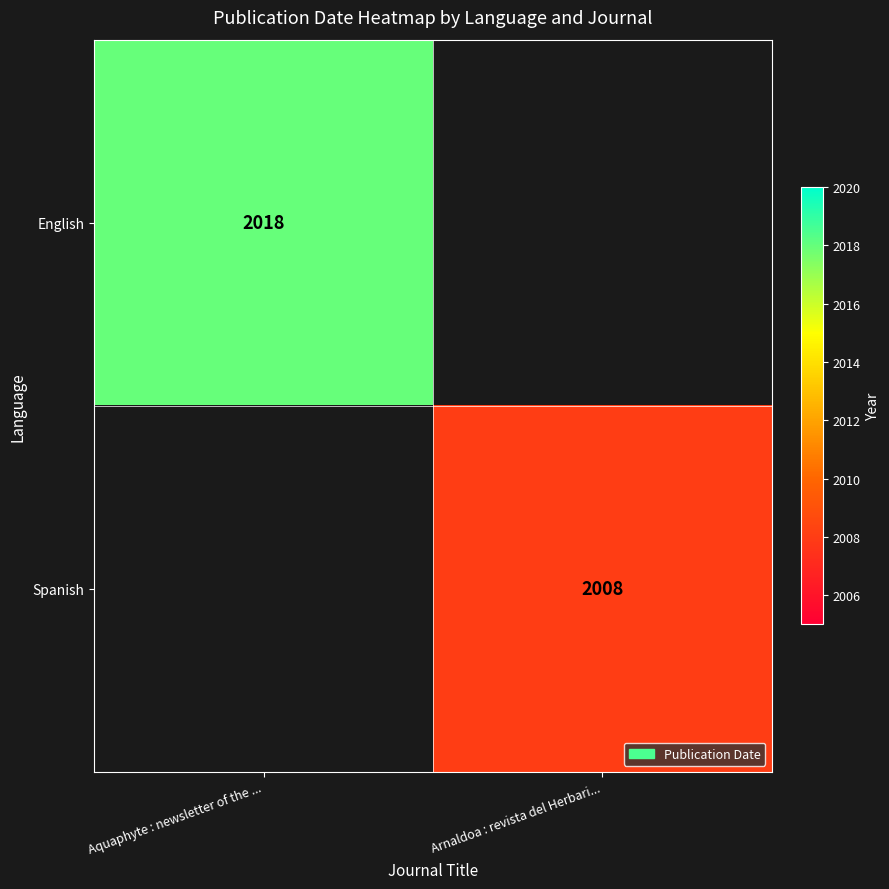

The value of Spanish at Arnaldoa : revista del Herbari... is 2008. True or false?

True